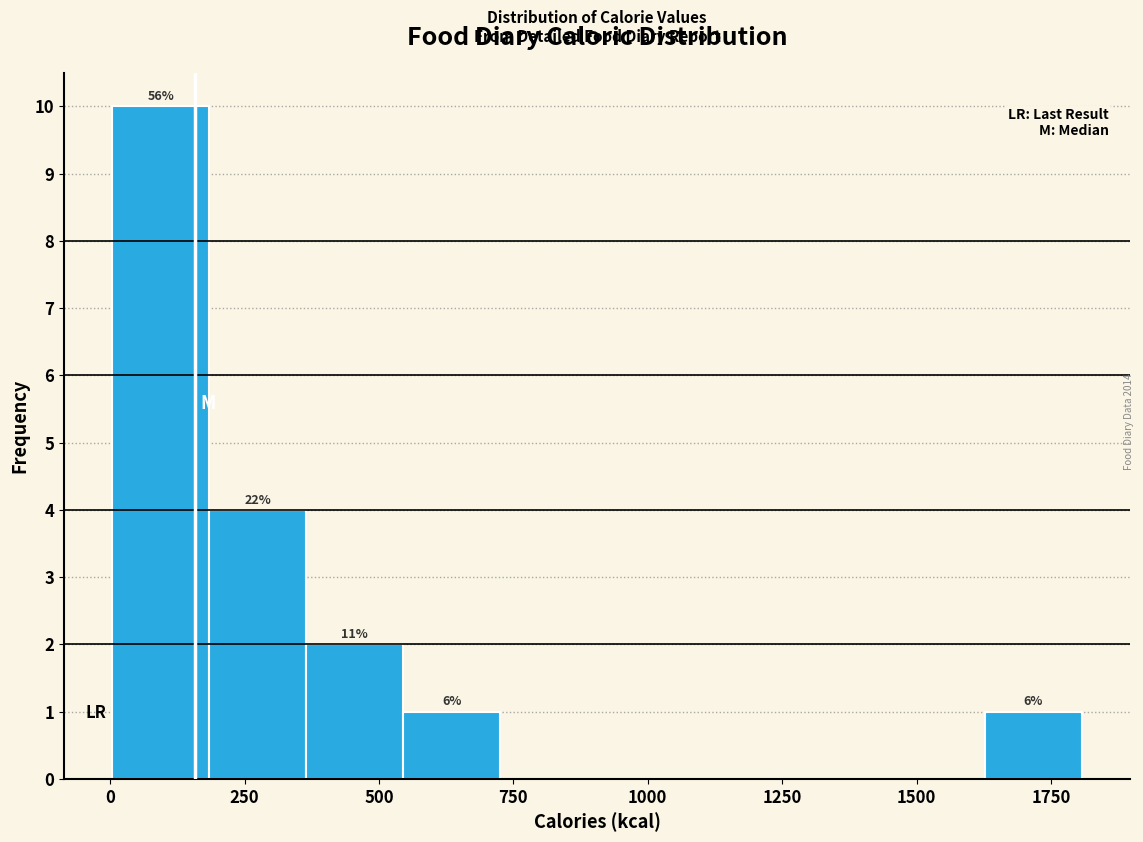

Read against the x-axis, roughly where is the centre of the tallest bar?

100